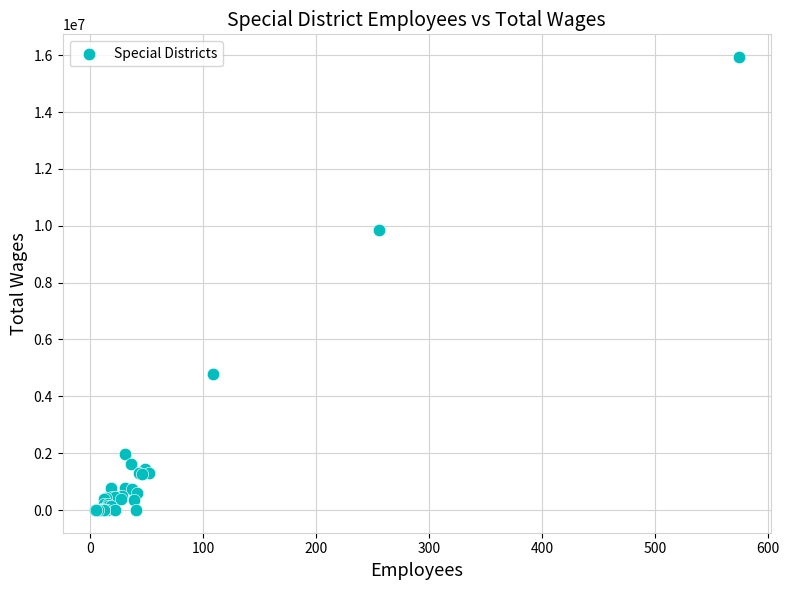

What Y value in the scatter plot is closest to 7967997?

9853065